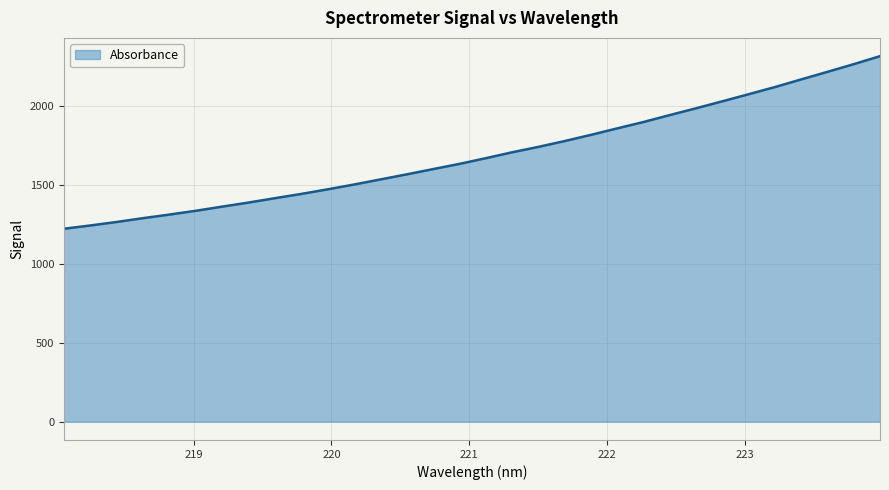

What is the difference between the maximum and minimum values?

1094.2